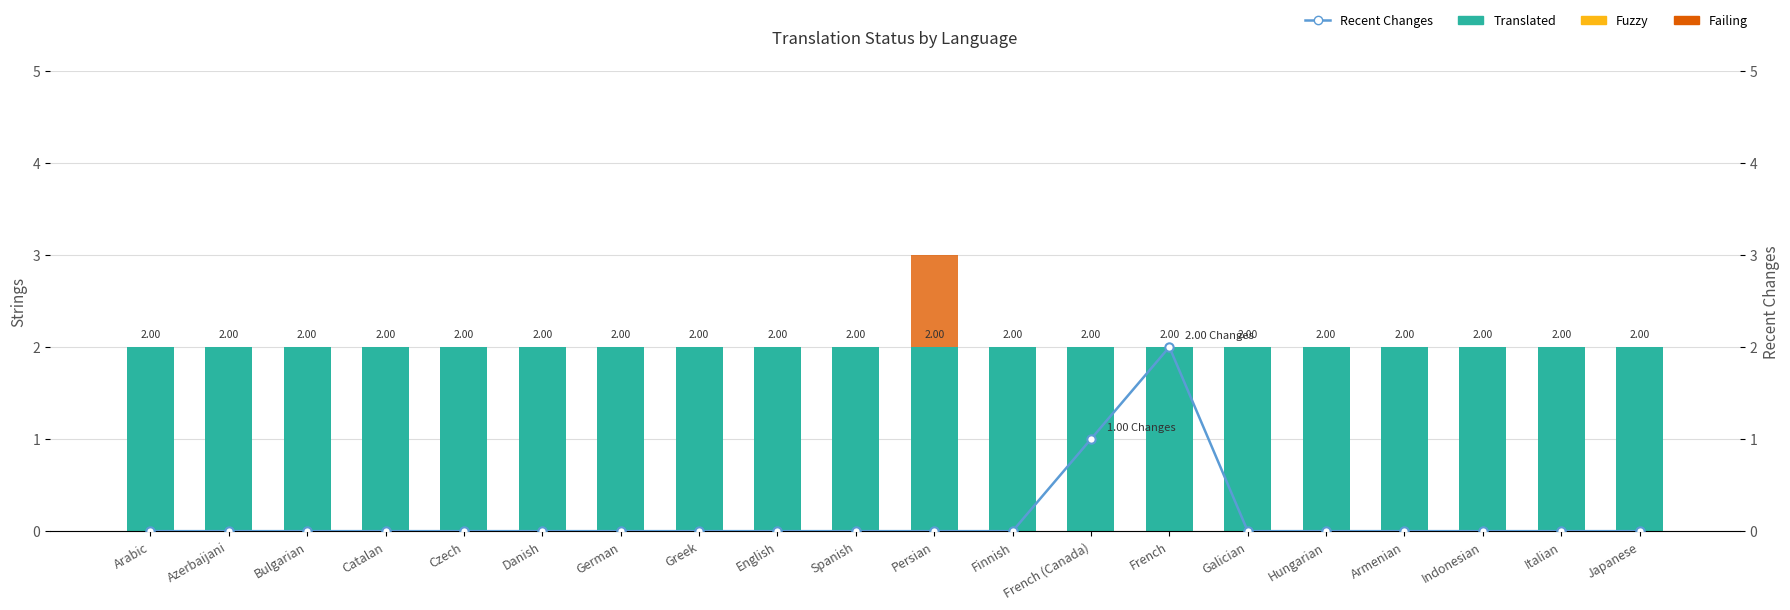

At which label is Failing closest to 0?

Arabic